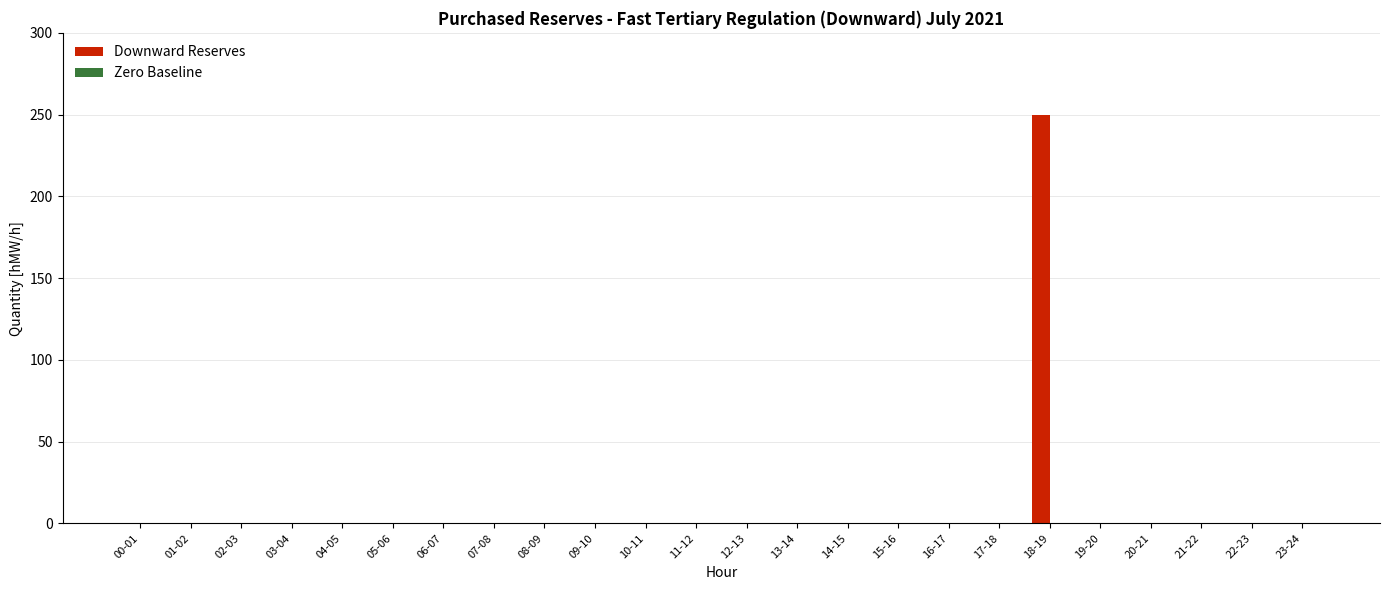

At which category does the chart reach its peak across all series?

18-19